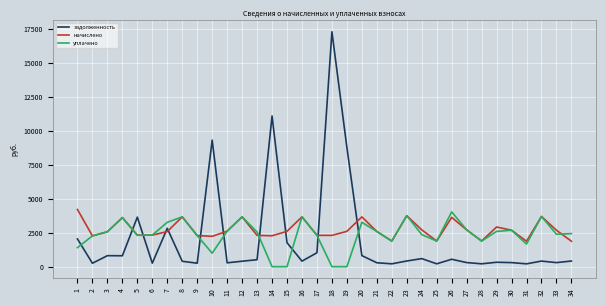

How many intersections are there between задолженность and уплачено?

9